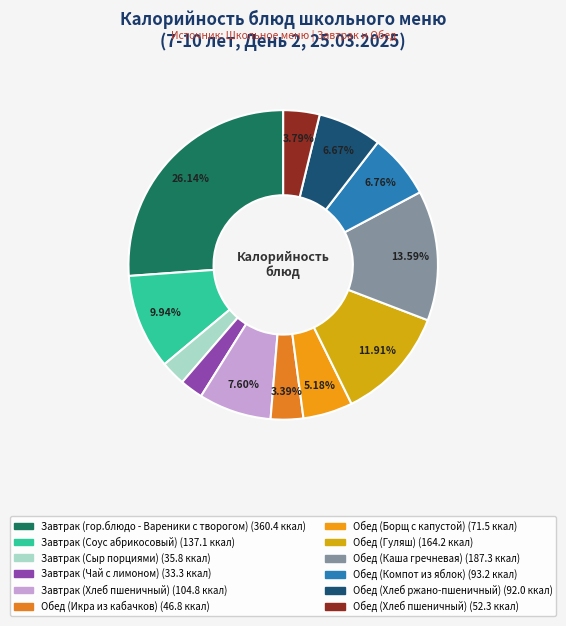

Count the number of slices in the pie.

12